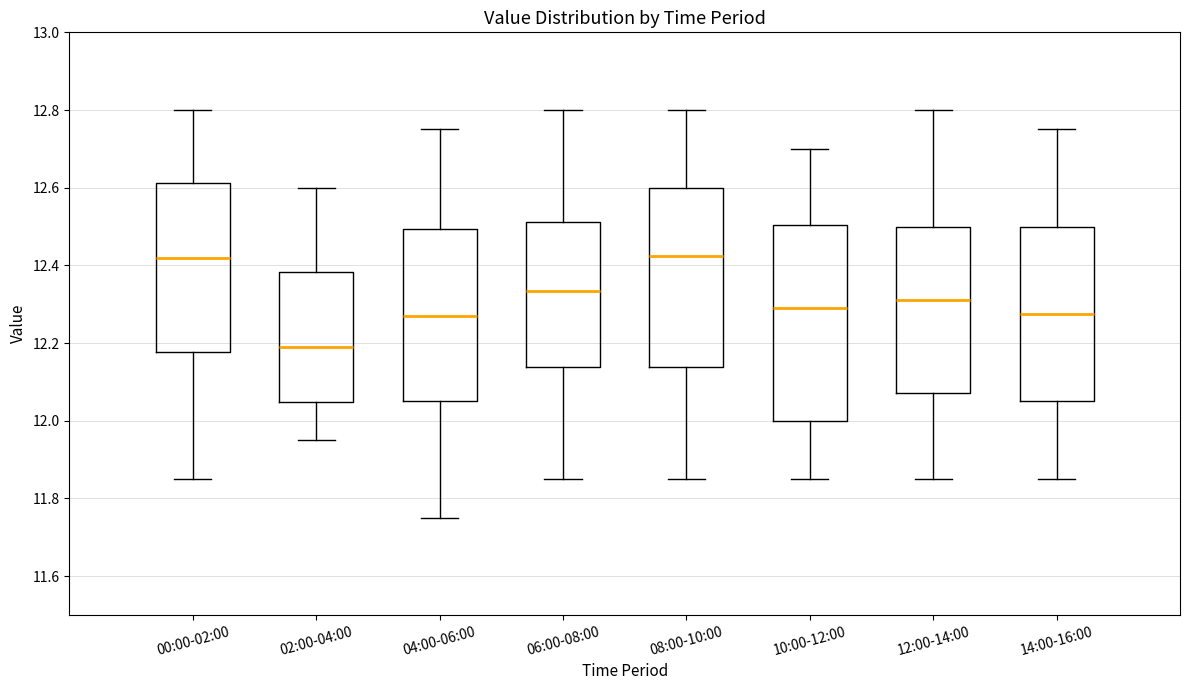

Reading left to right, transcribe this box plot: for each box, give where its median line is, the range the box spans, and where its two whiskers end, as read against the y-axis. The values are not printed on the chart, so give them approximately, as read against the axis.

00:00-02:00: median 12.42, box 12.18 to 12.62, whiskers 11.86 to 12.80
02:00-04:00: median 12.20, box 12.04 to 12.38, whiskers 11.96 to 12.60
04:00-06:00: median 12.28, box 12.06 to 12.50, whiskers 11.76 to 12.76
06:00-08:00: median 12.34, box 12.14 to 12.52, whiskers 11.86 to 12.80
08:00-10:00: median 12.42, box 12.14 to 12.60, whiskers 11.86 to 12.80
10:00-12:00: median 12.30, box 12.00 to 12.50, whiskers 11.86 to 12.70
12:00-14:00: median 12.32, box 12.08 to 12.50, whiskers 11.86 to 12.80
14:00-16:00: median 12.28, box 12.06 to 12.50, whiskers 11.86 to 12.76